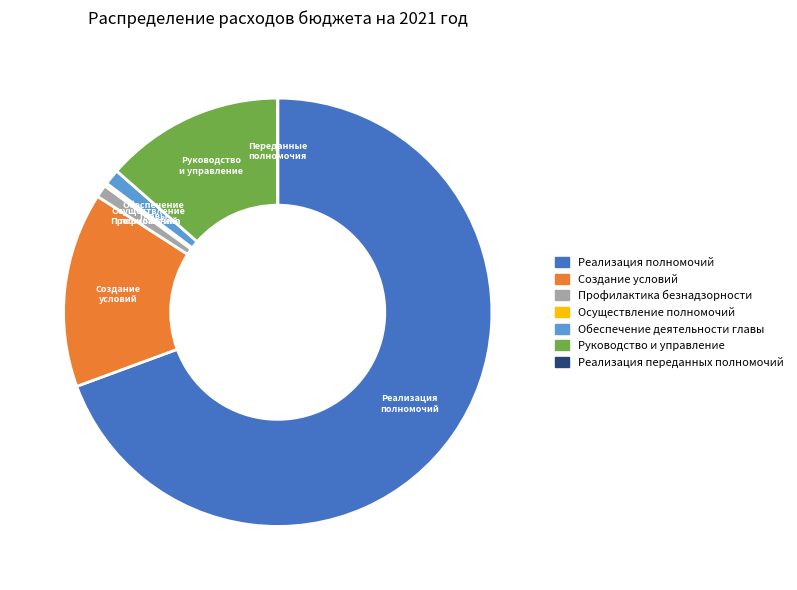

Approximately how many times larger is the value at Руководство и управление compared to Создание условий?

0.9